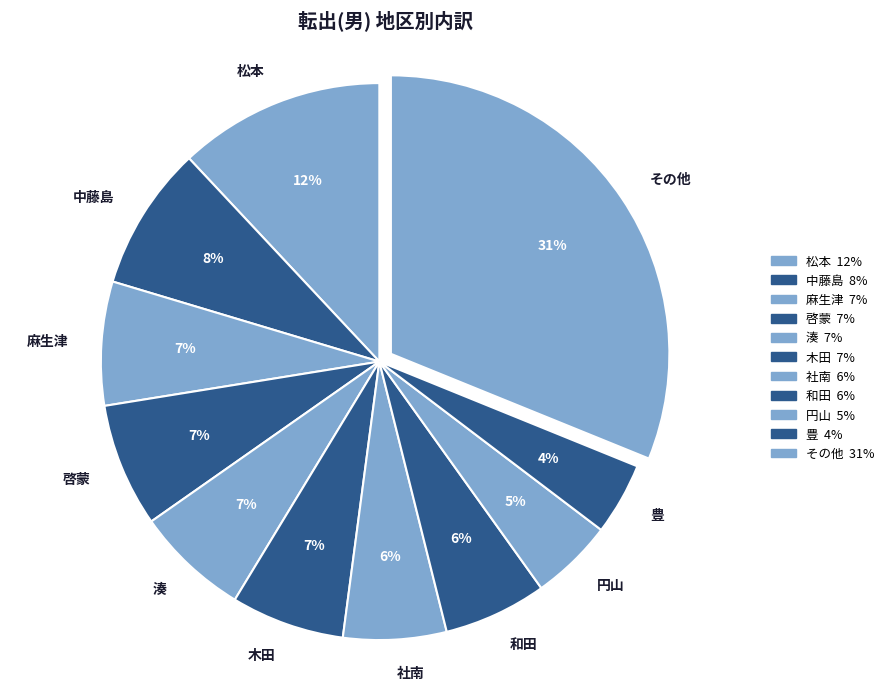

Count the number of slices in the pie.

11